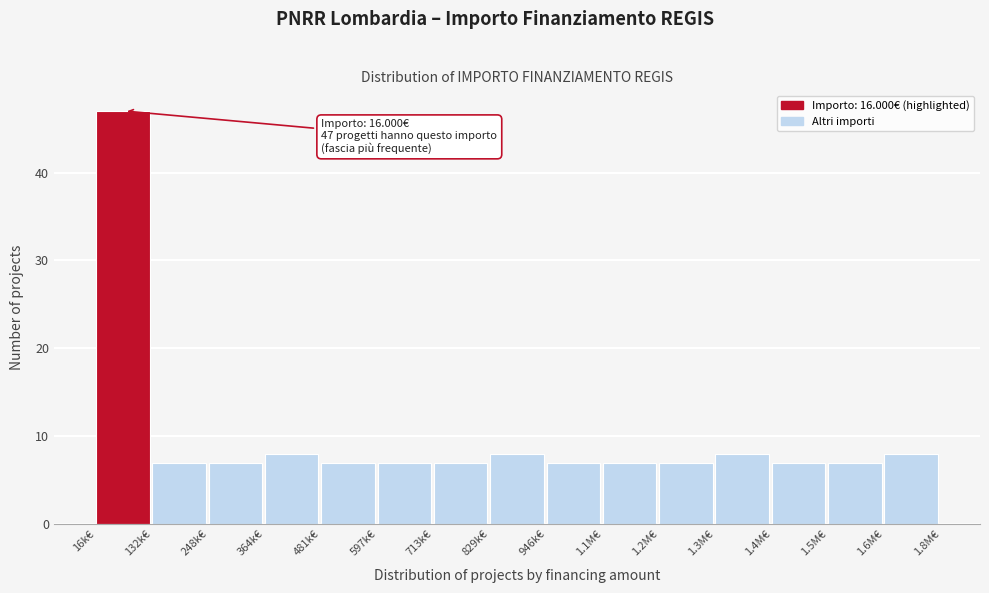

Reading left to right, what are all the values shown in this chart?

16k€=47	132k€=7	248k€=7	364k€=8	481k€=7	597k€=7	713k€=7	829k€=8	946k€=7	1.1M€=7	1.2M€=7	1.3M€=8	1.4M€=7	1.5M€=7	1.6M€=8